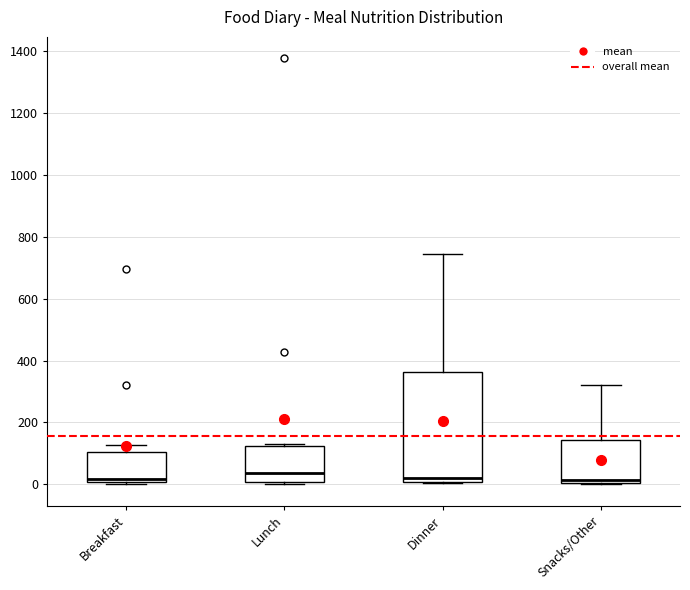

Comparing the boxes themselves (not the whiskers), which one is the tallest?

Dinner